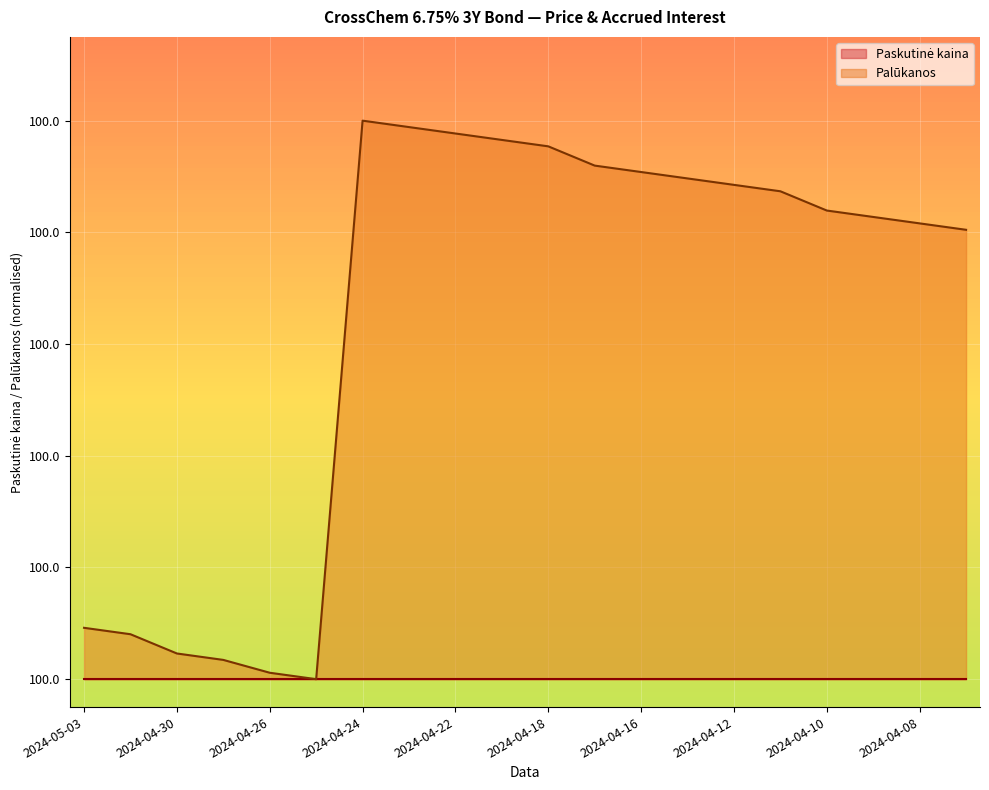

What is the label of the 2nd point from the right?

2024-04-08